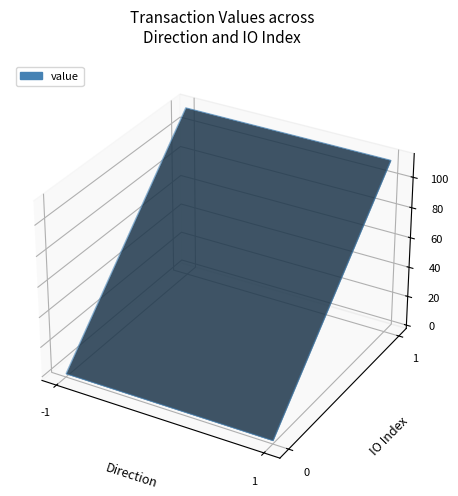

Reading right to left, what are all the values shown in this chart?

io_index: 3=1.0	2=0.0	1=1.0	0=0.0
value: 3=113.1	2=0.0	1=113.1	0=0.0
time_stamp: 3=1681549830.0	2=1681549830.0	1=1681549999.0	0=1681549999.0
valid_mainchain: 3=1.0	2=1.0	1=1.0	0=1.0